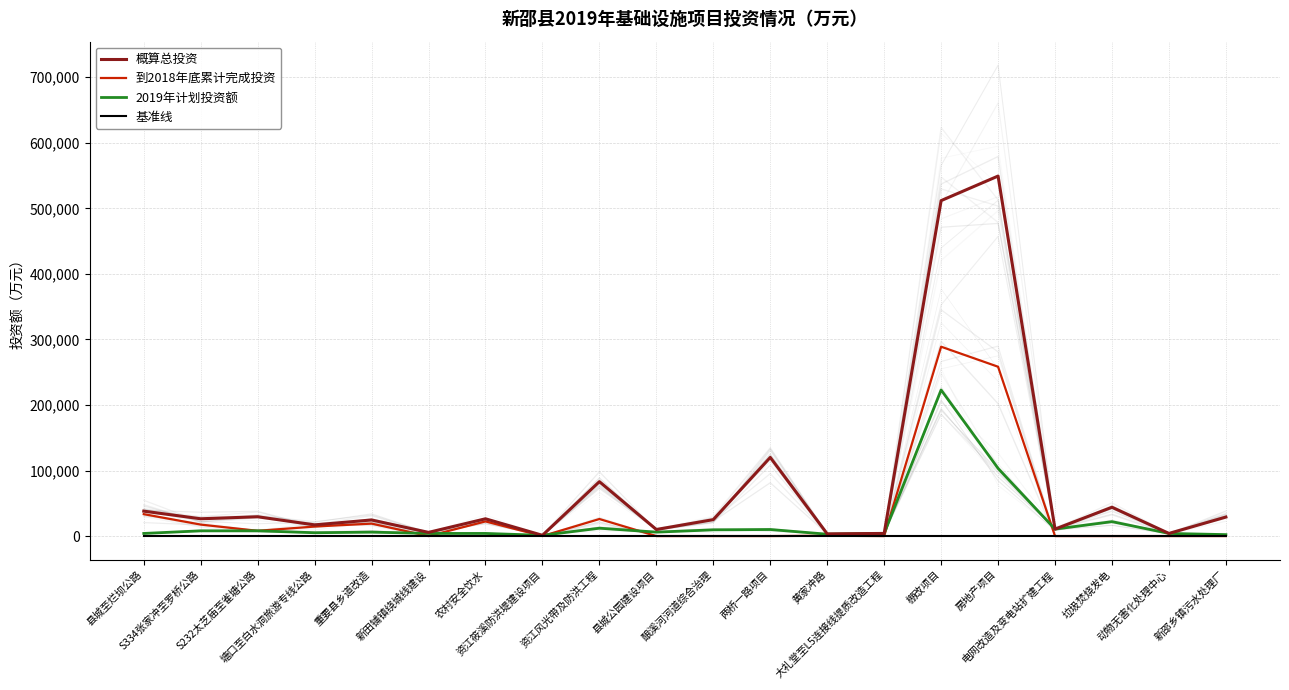

Which category has the lowest value in the 2019年计划投资额 series?

资江筱溪防洪堤建设项目